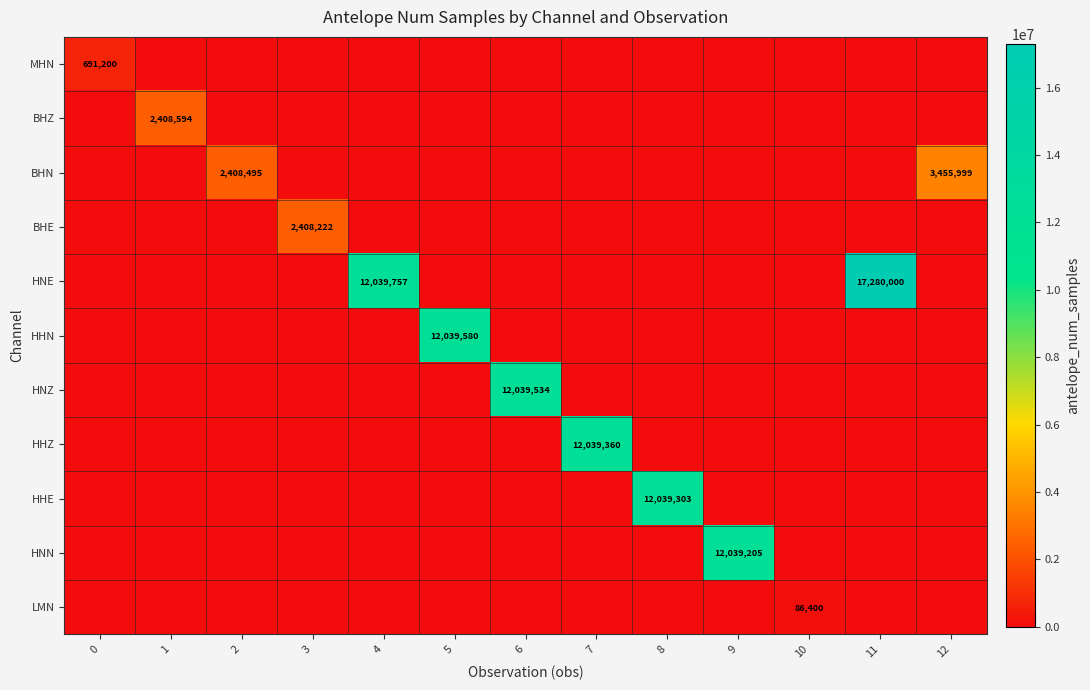

The LMN series shows 17345 at 10. True or false?

False